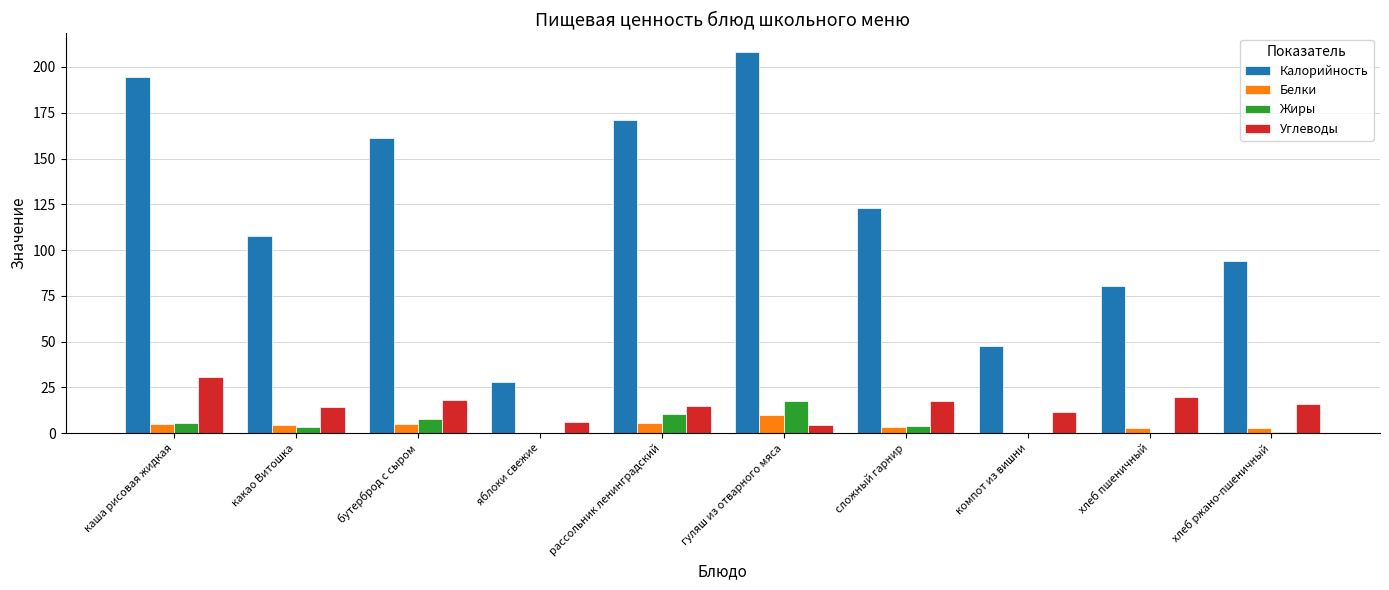

Count the number of data series in this chart.

4